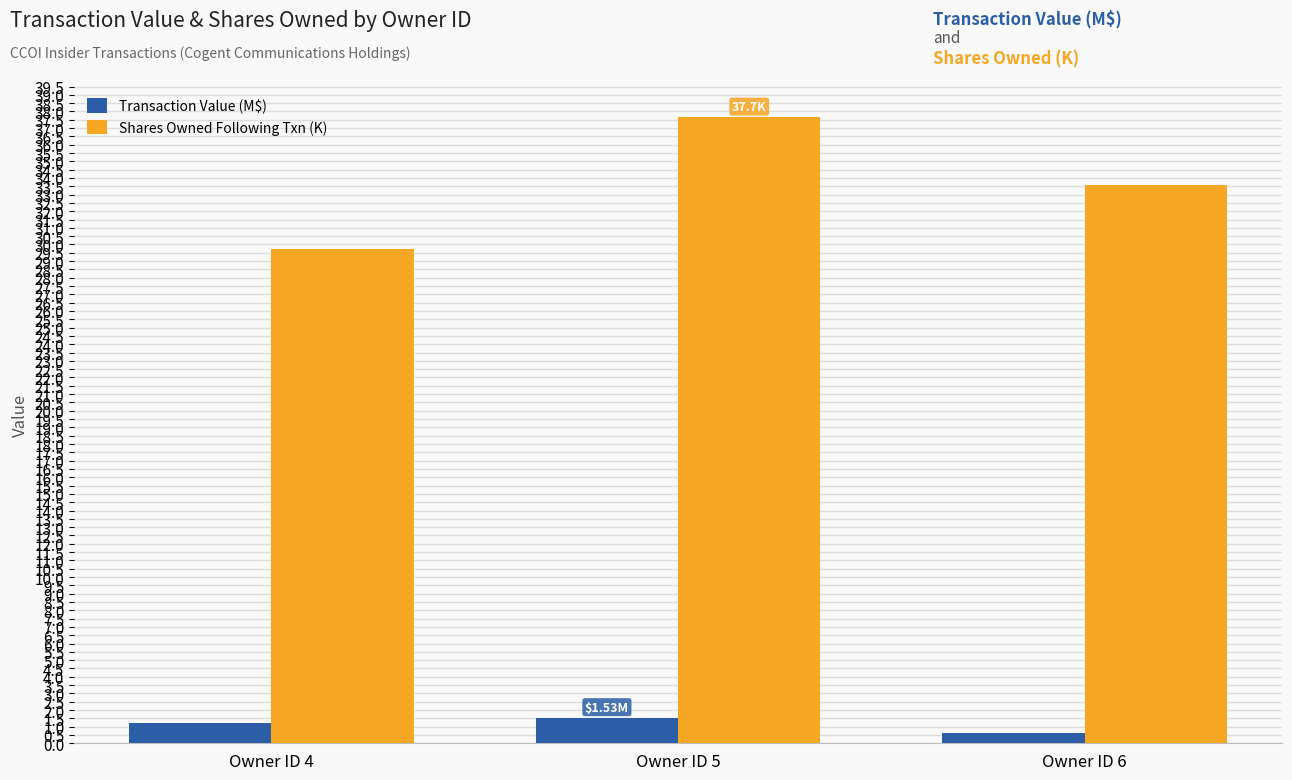

Reading left to right, what are all the values shown in this chart?

Transaction Value (M$): Owner ID 4=1.2	Owner ID 5=1.5	Owner ID 6=0.6
Shares Owned Following Txn (K): Owner ID 4=29.8	Owner ID 5=37.7	Owner ID 6=33.6